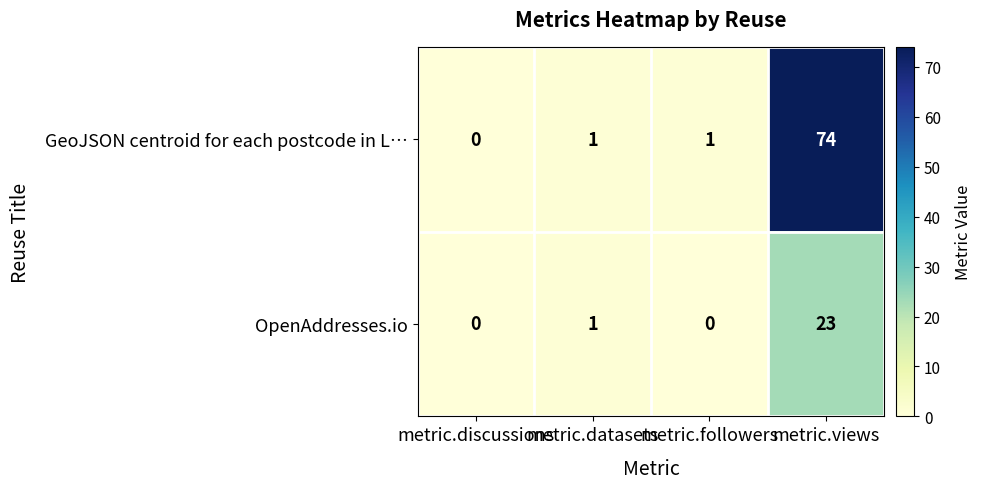

Which series changed the most between metric.discussions and metric.views?

GeoJSON centroid for each postcode in L…